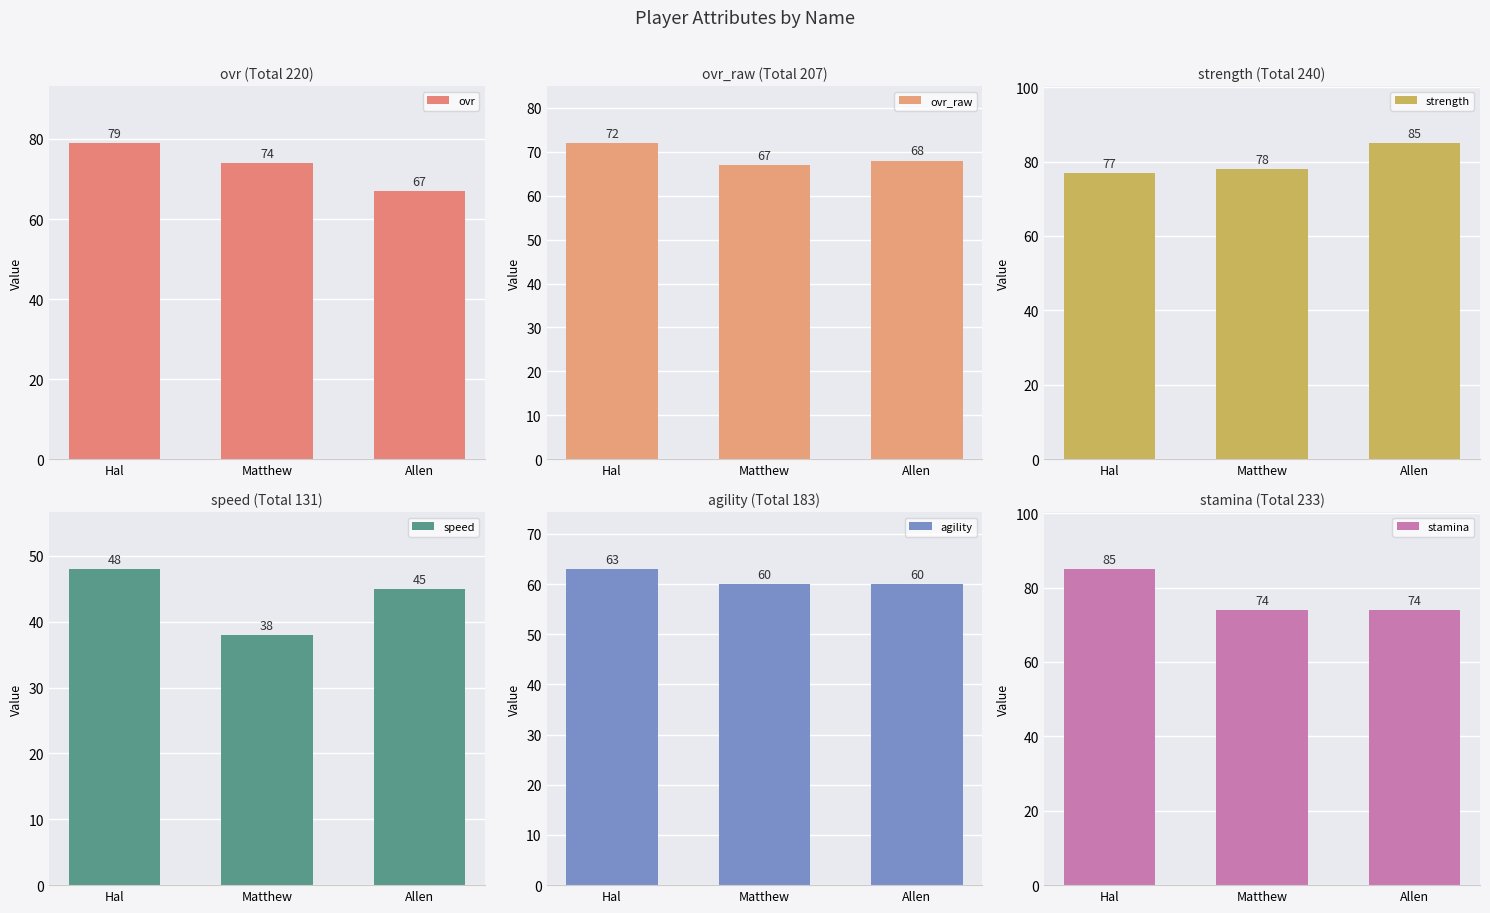

What is the value of the strength bar at the 3rd from the left?

85